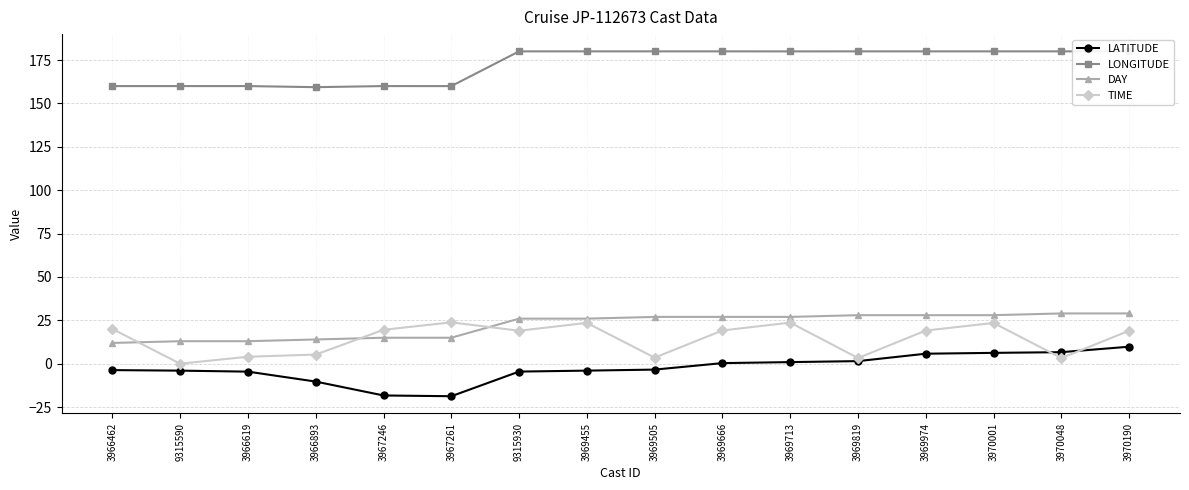

Is this an area chart (filled region under the line)?

No